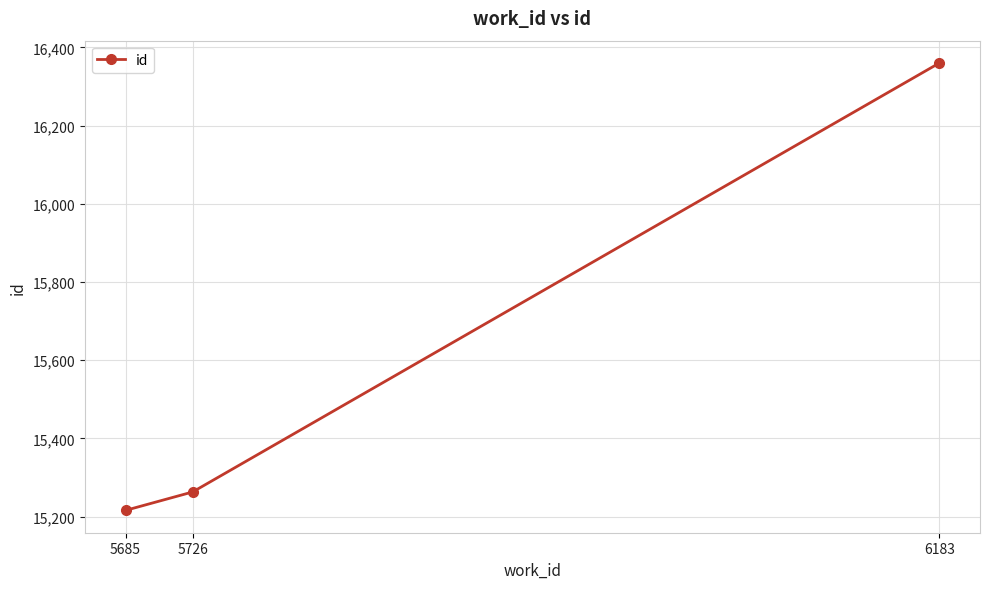

What is the difference between the maximum and minimum values?

1144